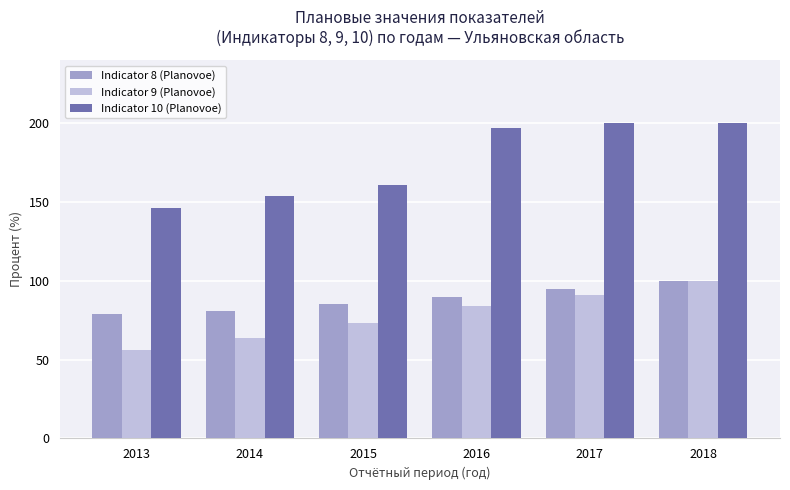

How many bars are there in total?

18